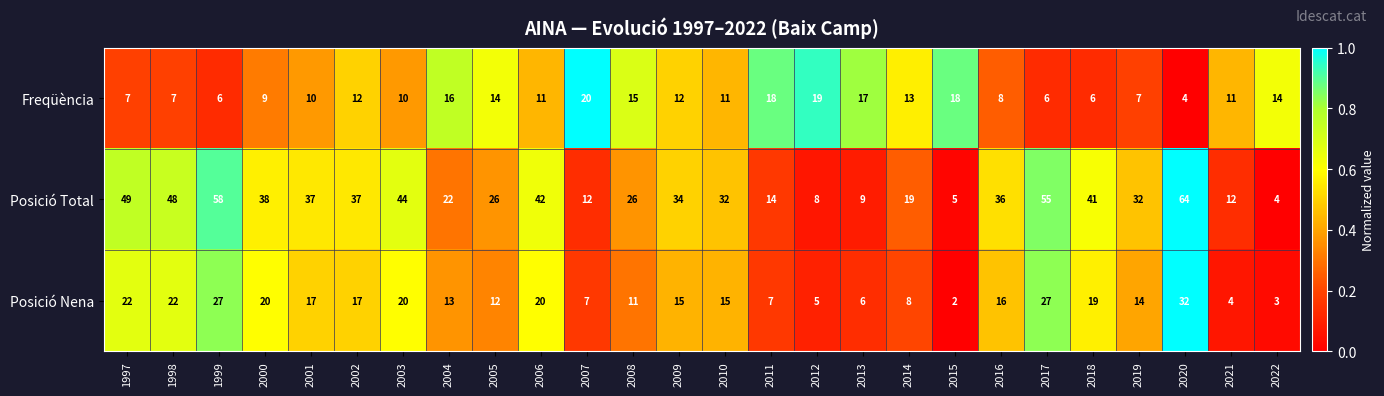

Rank the series at 2012 from highest to lowest value.

Freqüència, Posició Total, Posició Nena